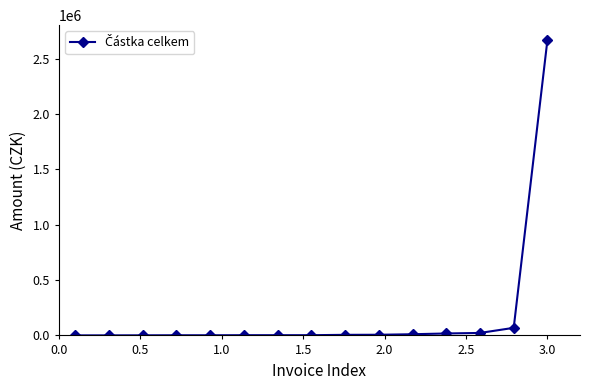

What is the value of the 15th point from the left?

2670719.6